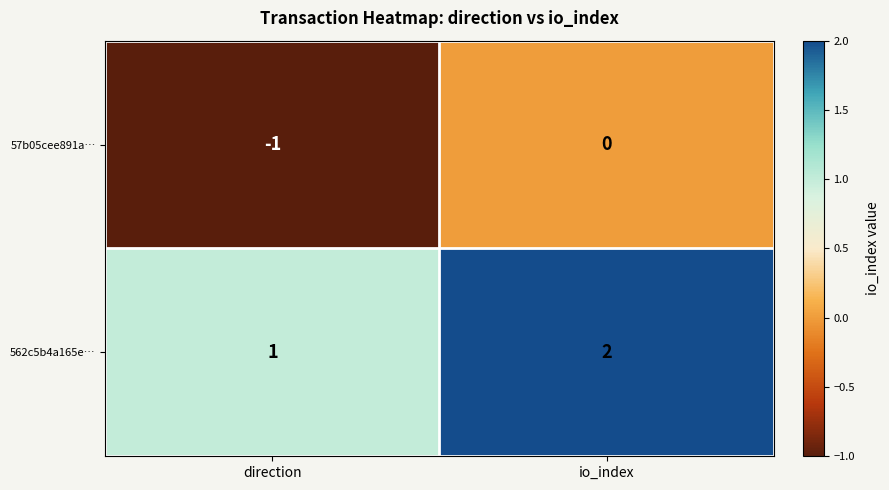

At which category is the sum across all series the highest?

io_index